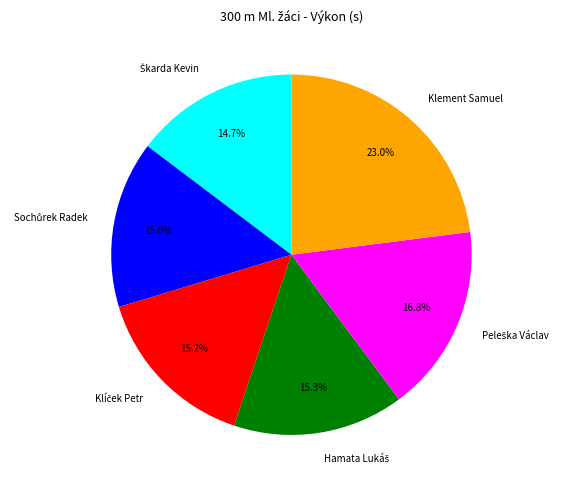

Is there a majority slice in this chart?

No